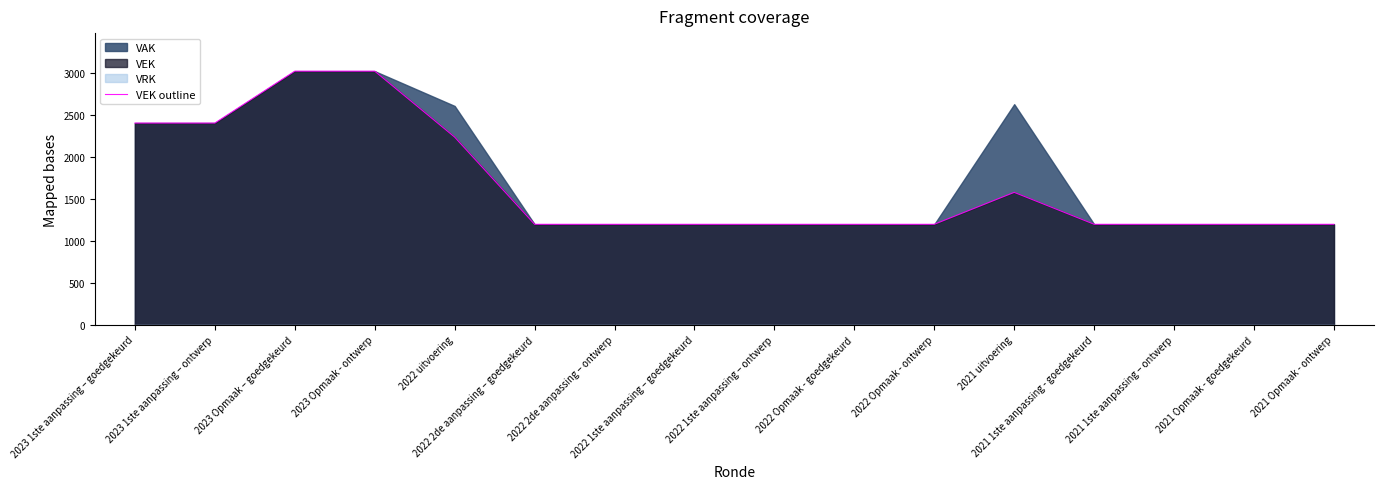

Reading right to left, list all the values displayed in this chart.

2021 Opmaak - ontwerp=1197	2021 Opmaak - goedgekeurd=1197	2021 1ste aanpassing – ontwerp=1197	2021 1ste aanpassing - goedgekeurd=1197	2021 uitvoering=1577	2022 Opmaak - ontwerp=1197	2022 Opmaak - goedgekeurd=1197	2022 1ste aanpassing – ontwerp=1197	2022 1ste aanpassing – goedgekeurd=1197	2022 2de aanpassing – ontwerp=1197	2022 2de aanpassing – goedgekeurd=1197	2022 uitvoering=2235	2023 Opmaak - ontwerp=3020	2023 Opmaak – goedgekeurd=3020	2023 1ste aanpassing – ontwerp=2402	2023 1ste aanpassing – goedgekeurd=2402